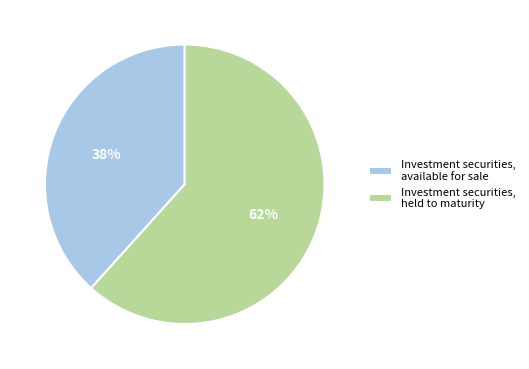

Do Investment securities, held to maturity and Investment securities, available for sale together represent more than half of the pie?

Yes